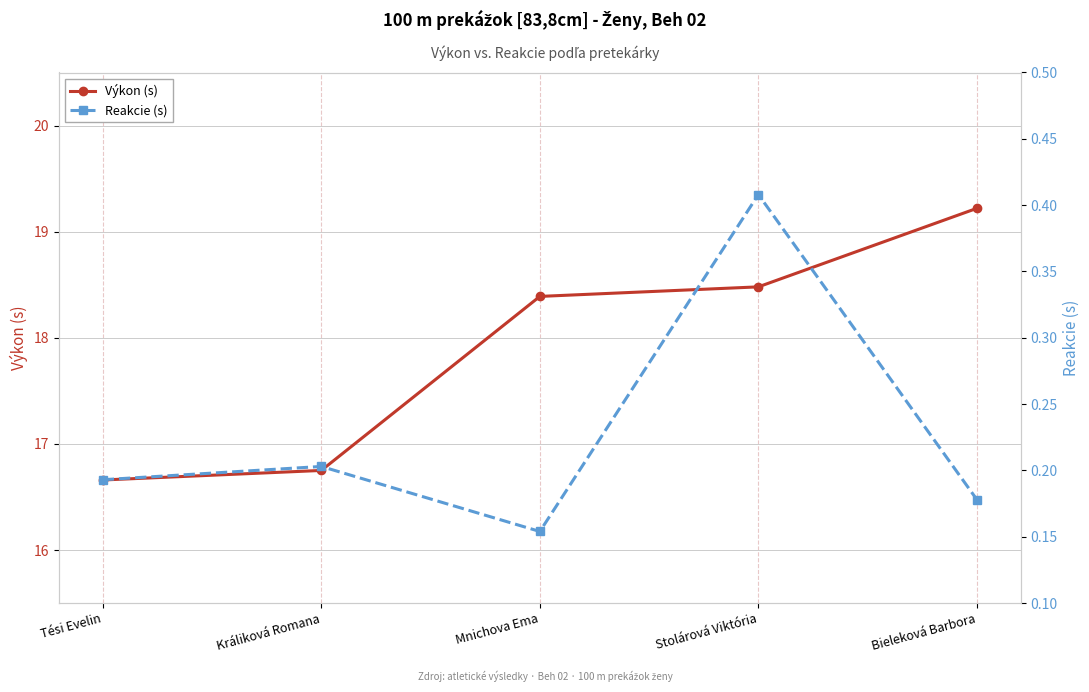

What position from the left is Mnichova Ema?

3